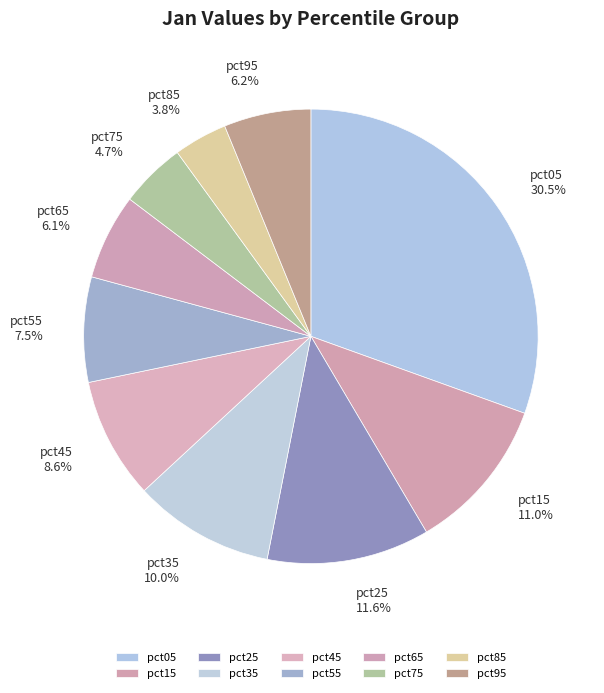

Does pct15 represent more than half of the total?

No